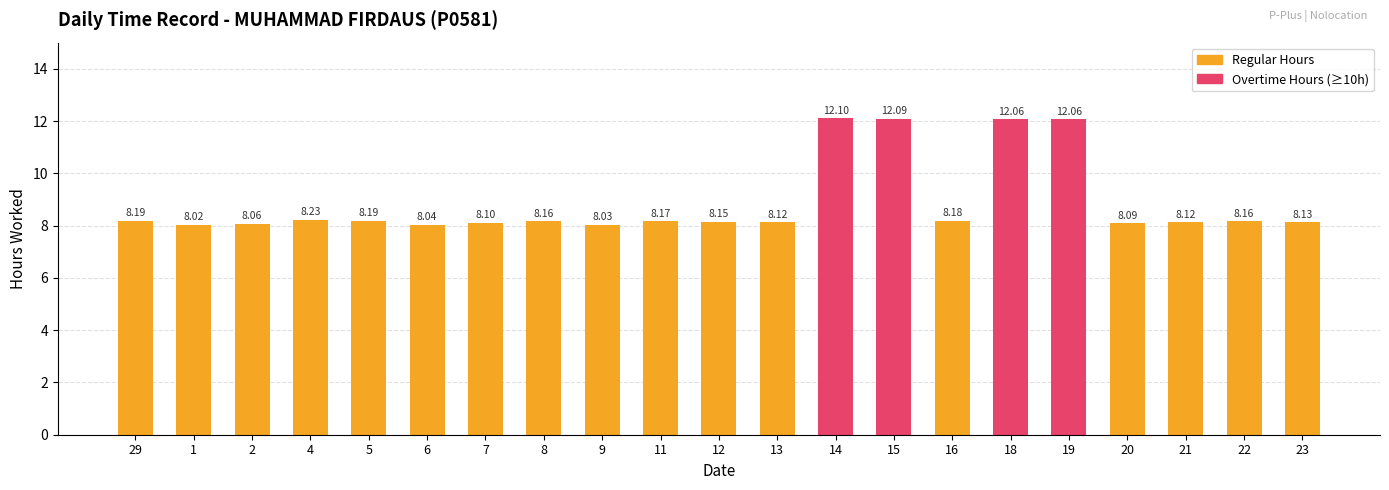

Between 21 and 19, which is larger?

19